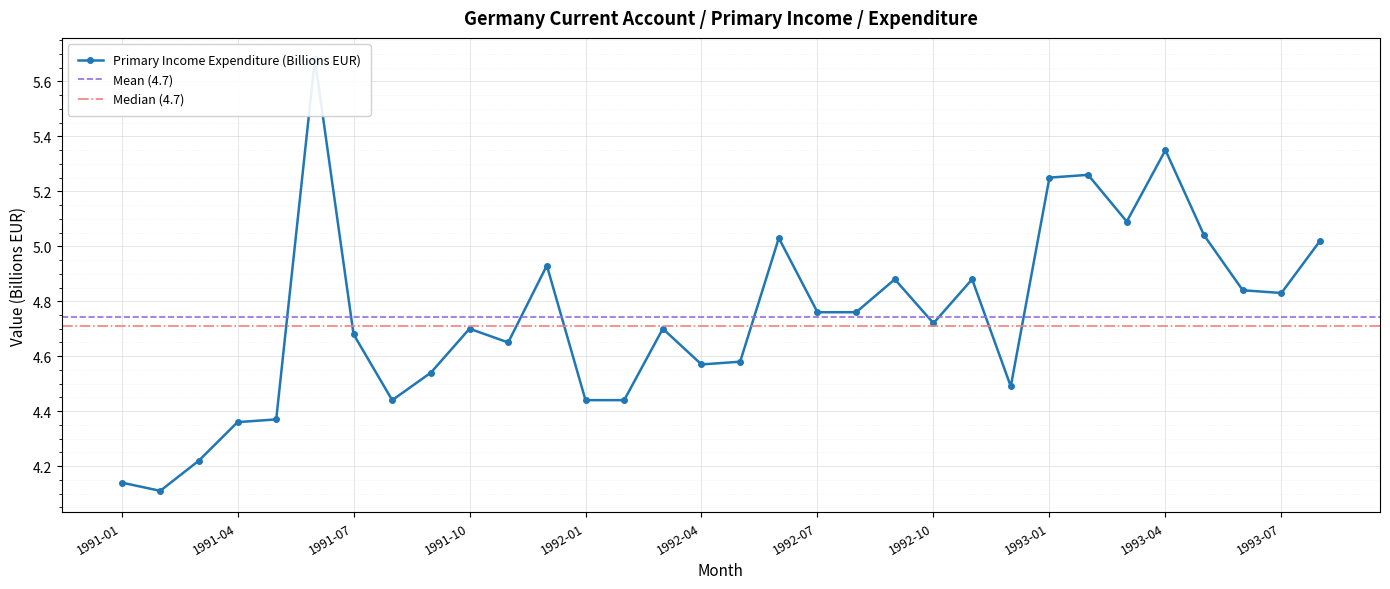

Reading right to left, list all the values displayed in this chart.

5.0	4.8	4.8	5.0	5.3	5.1	5.3	5.2	4.5	4.9	4.7	4.9	4.8	4.8	5.0	4.6	4.6	4.7	4.4	4.4	4.9	4.7	4.7	4.5	4.4	4.7	5.7	4.4	4.4	4.2	4.1	4.1